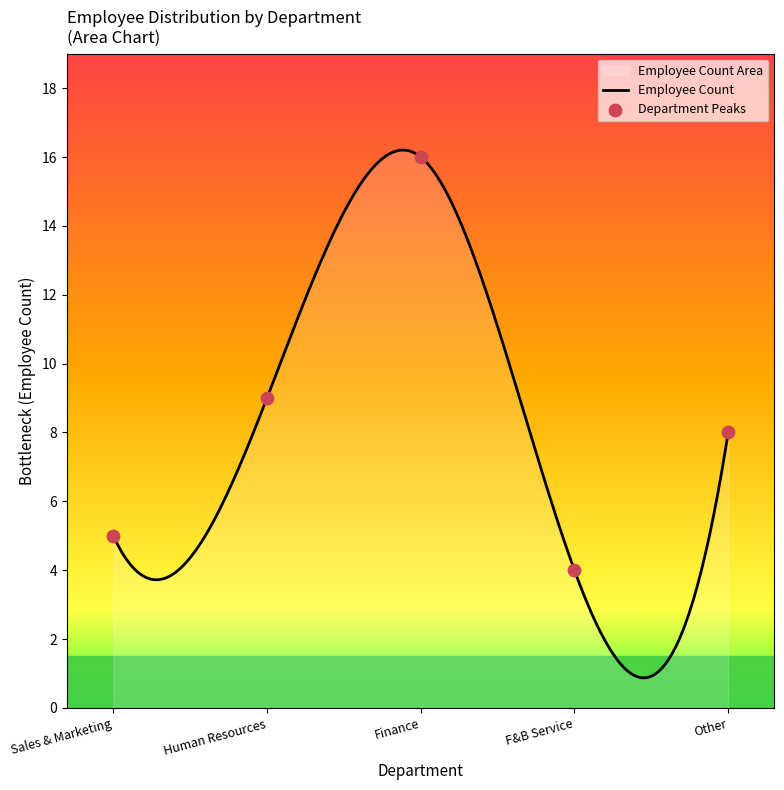

Which series reaches the minimum Y coordinate?

F&B Service